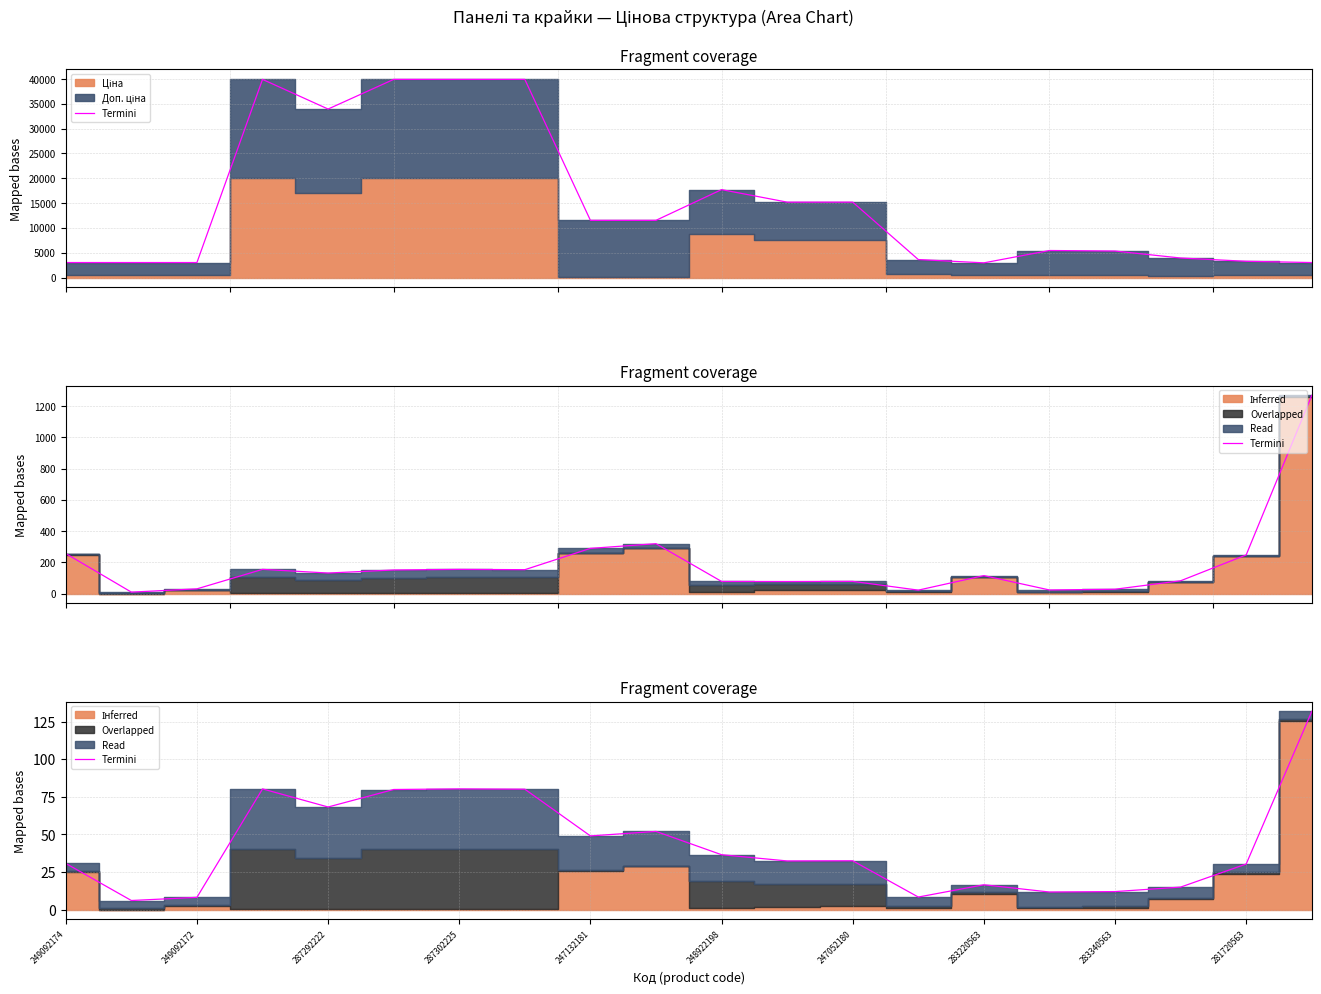

Between 283340563 and 287302225, which is larger?

287302225